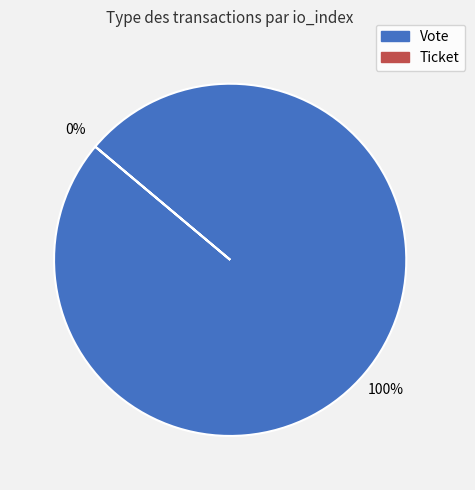

Do Ticket and Vote together represent more than half of the pie?

Yes